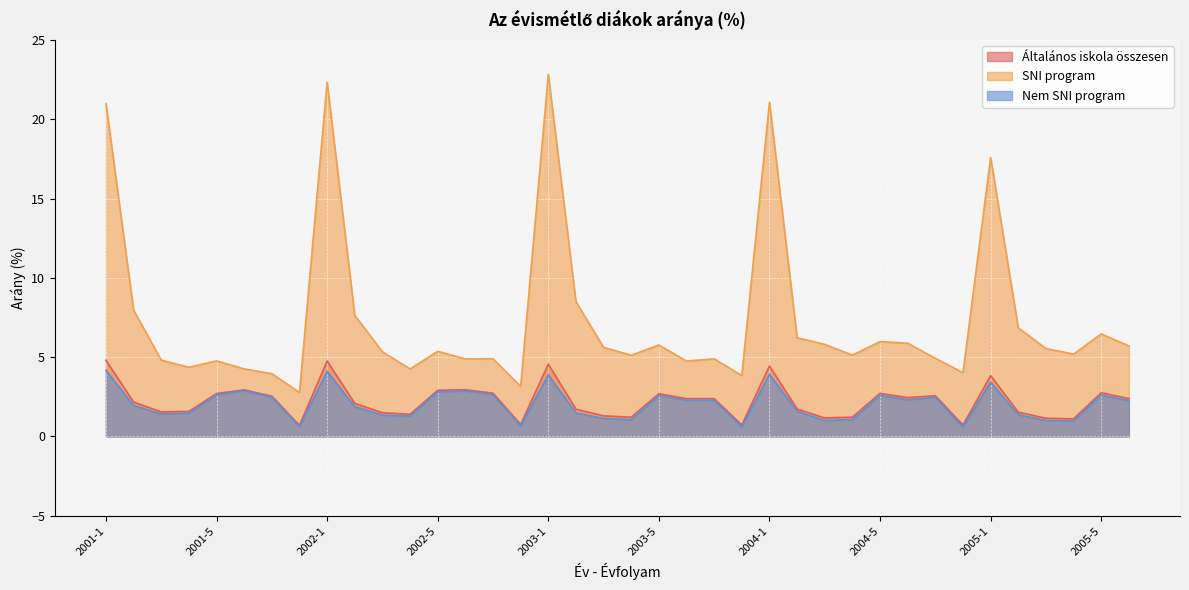

Which series has the largest range (max minus min)?

SNI program